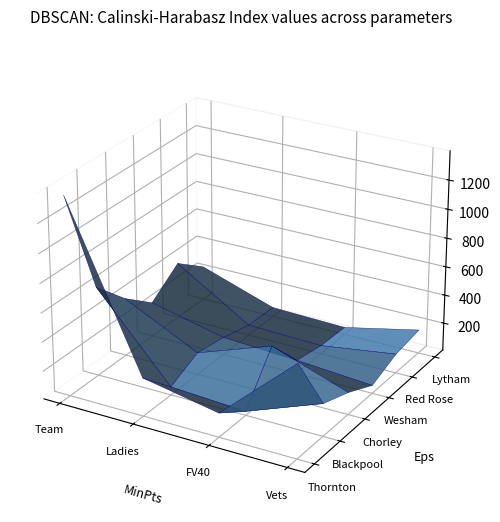

Reading left to right, extract all data points from this chart.

Thornton: 1370	271	173	647
Blackpool: 625	63	35	232
Chorley: 412	160	343	160
Wesham: 247	129	101	63
Red Rose: 400	80	65	140
Lytham: 246	72	58	172